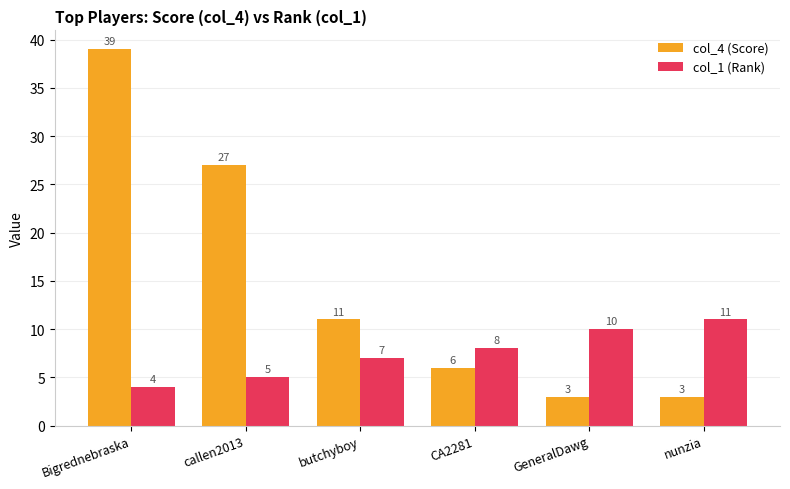

Is it true that col_4 (Score) equals 60 at Bigrednebraska?

False